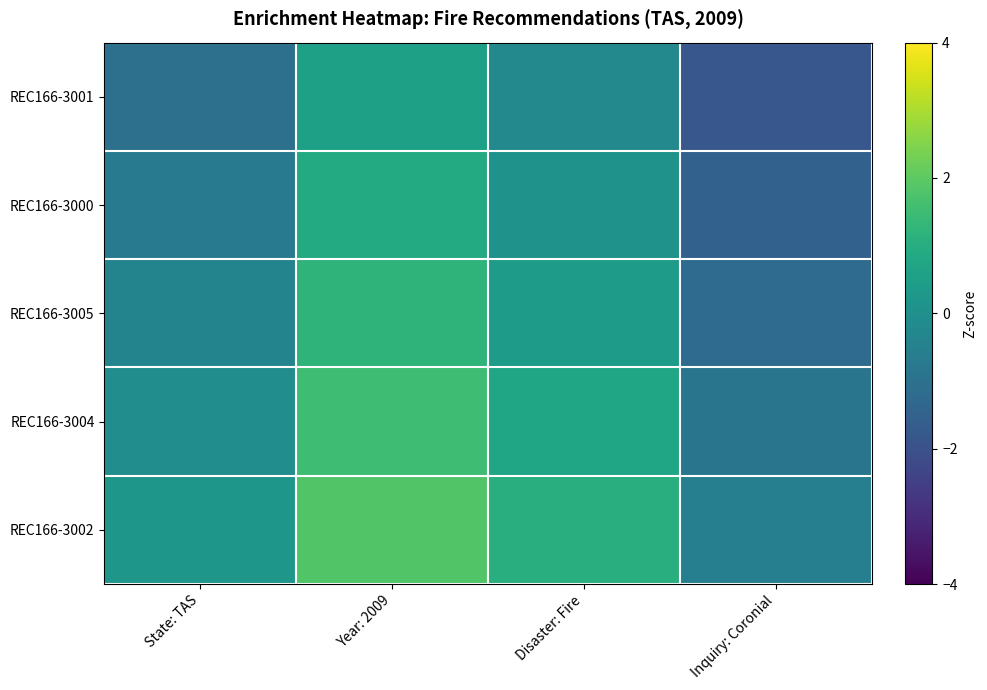

List the series in order of their overall mean, lowest first.

REC166-3001, REC166-3000, REC166-3005, REC166-3004, REC166-3002